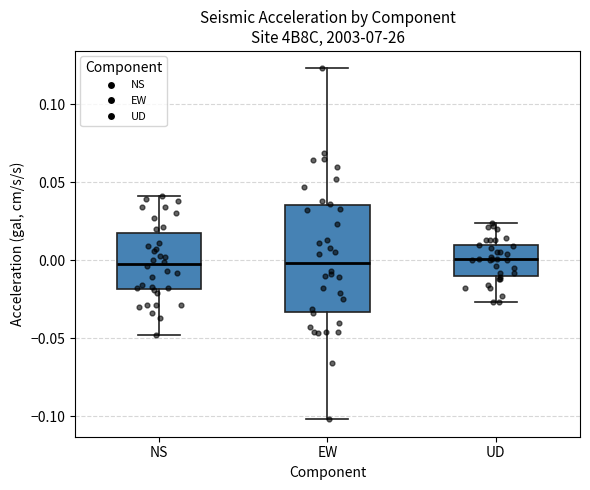

Reading left to right, transcribe this box plot: for each box, give where its median line is, the range the box spans, and where its two whiskers end, as read against the y-axis. The values are not printed on the chart, so give them approximately, as read against the axis.

NS: median 0.000, box -0.020 to 0.020, whiskers -0.050 to 0.040
EW: median 0.000, box -0.035 to 0.035, whiskers -0.100 to 0.125
UD: median 0.000, box -0.010 to 0.010, whiskers -0.025 to 0.025